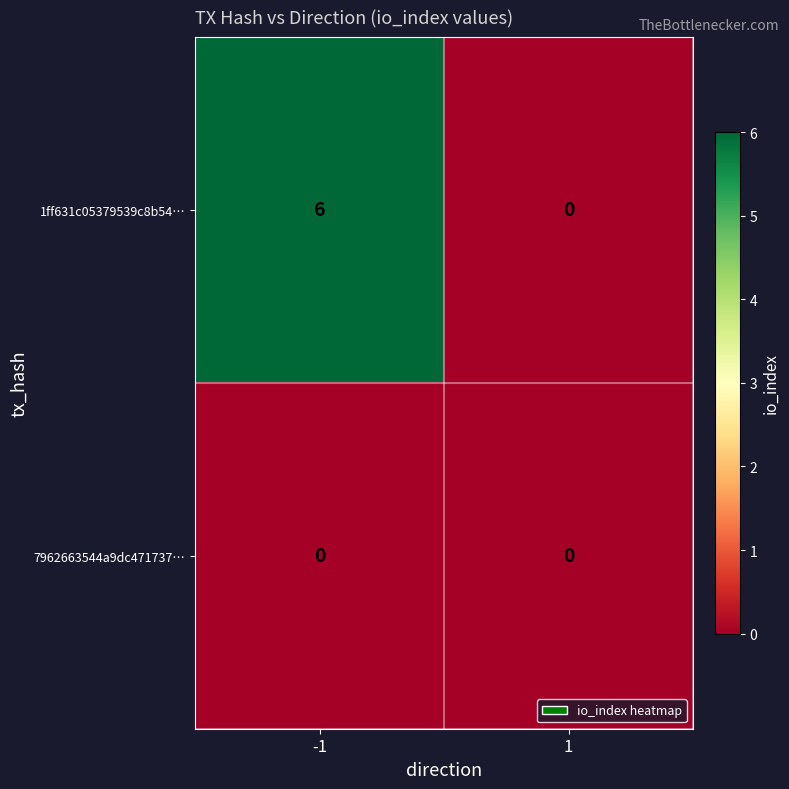

Which series has the largest range (max minus min)?

1ff631c05379539c8b54…